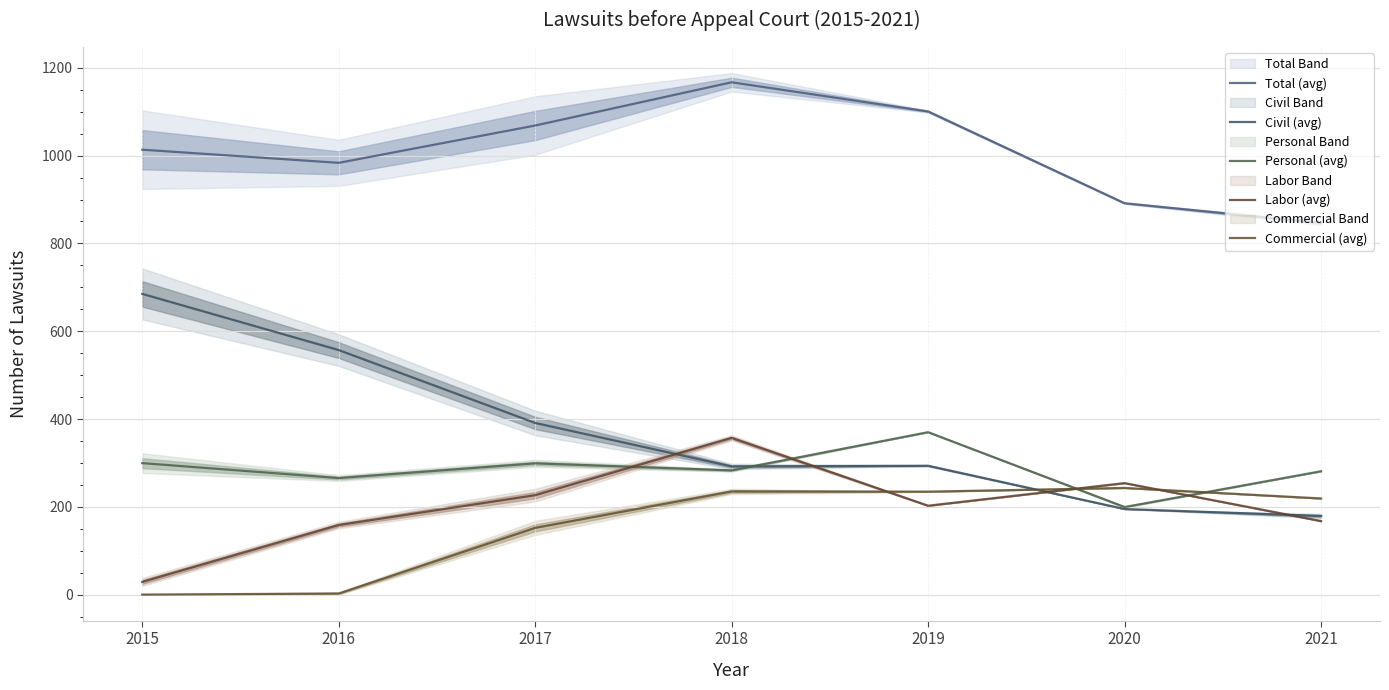

At which category does the chart reach its minimum across all series?

2015